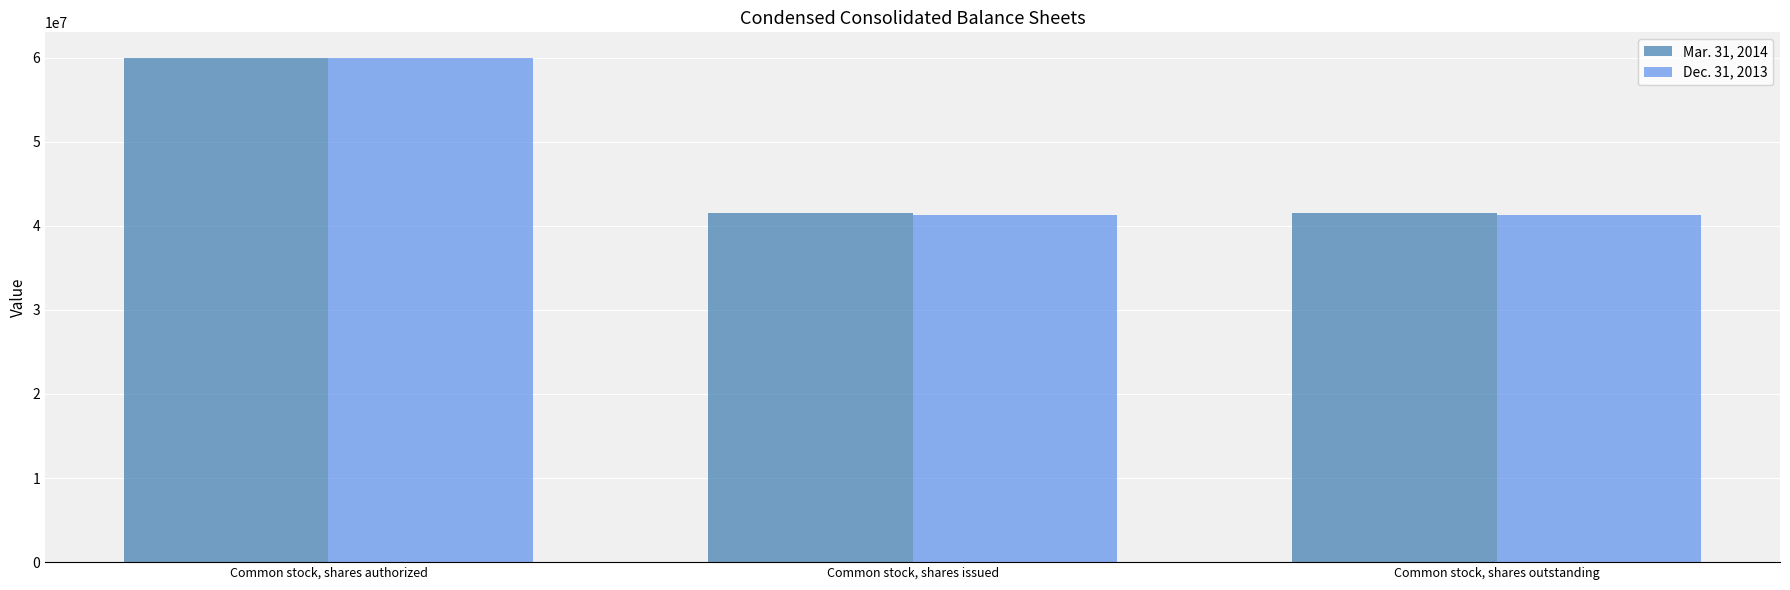

What is the spread (max minus min) of values at Common stock, shares outstanding?

323914